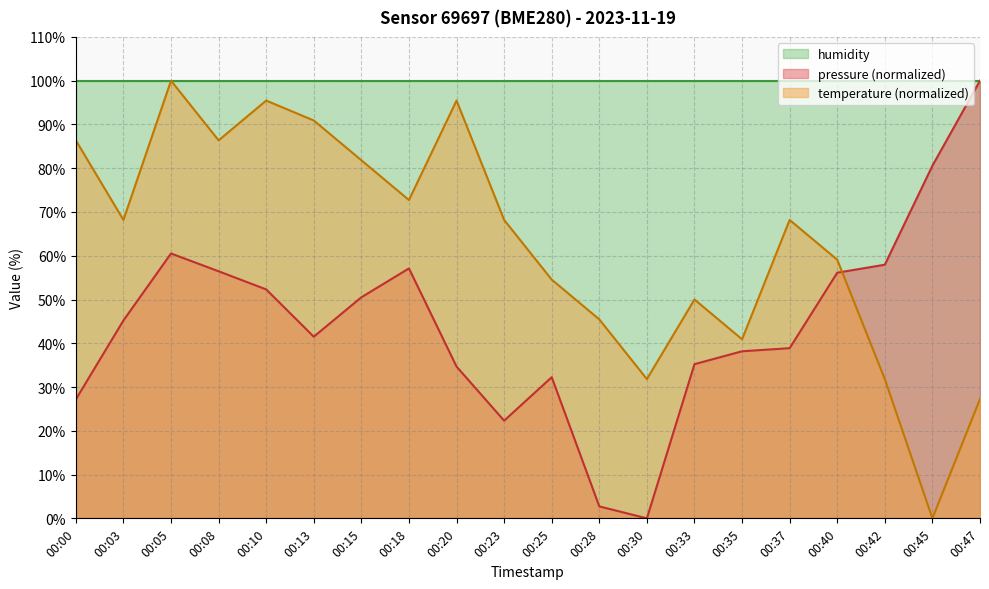

Rank the categories by pressure value from lowest to highest.

00:30, 00:28, 00:23, 00:00, 00:25, 00:20, 00:33, 00:35, 00:37, 00:13, 00:03, 00:15, 00:10, 00:40, 00:08, 00:18, 00:42, 00:05, 00:45, 00:47